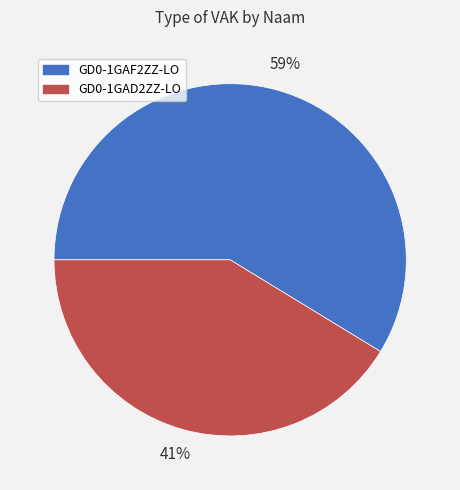

Is the sum of GD0-1GAF2ZZ-LO and GD0-1GAD2ZZ-LO greater than half?

Yes